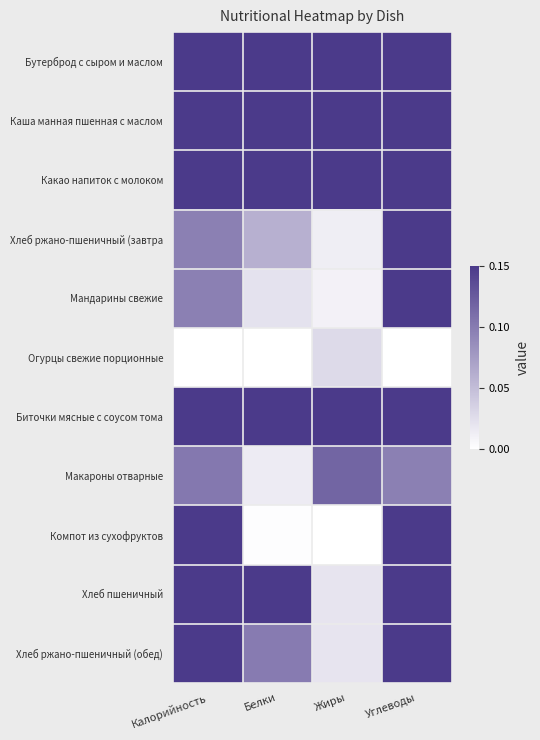

At which category does the chart reach its peak across all series?

Углеводы